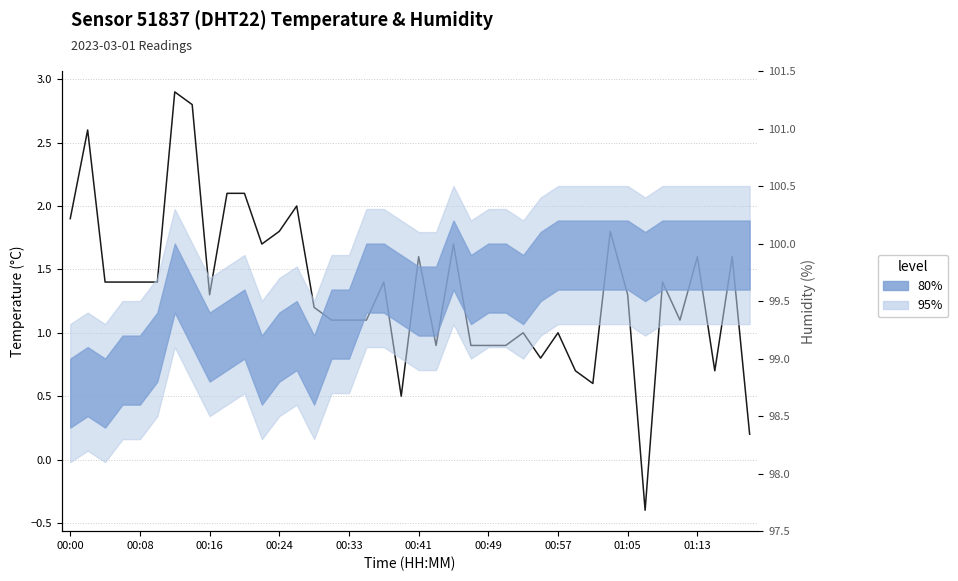

True or false: the data has more than 0 interior local peaks.

True